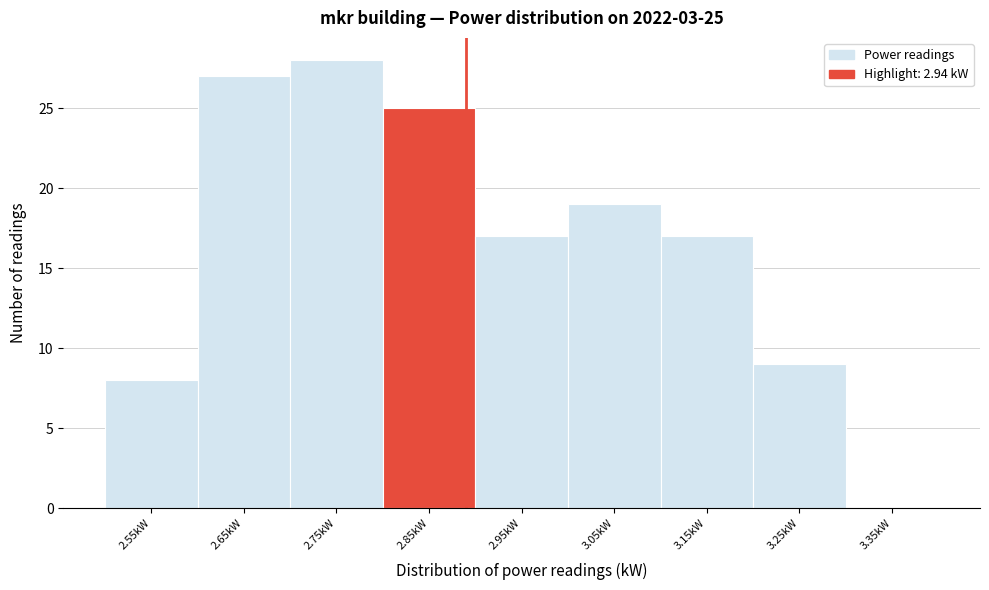

Reading right to left, extract all data points from this chart.

3.35kW=0	3.25kW=9	3.15kW=17	3.05kW=19	2.95kW=17	2.85kW=25	2.75kW=28	2.65kW=27	2.55kW=8